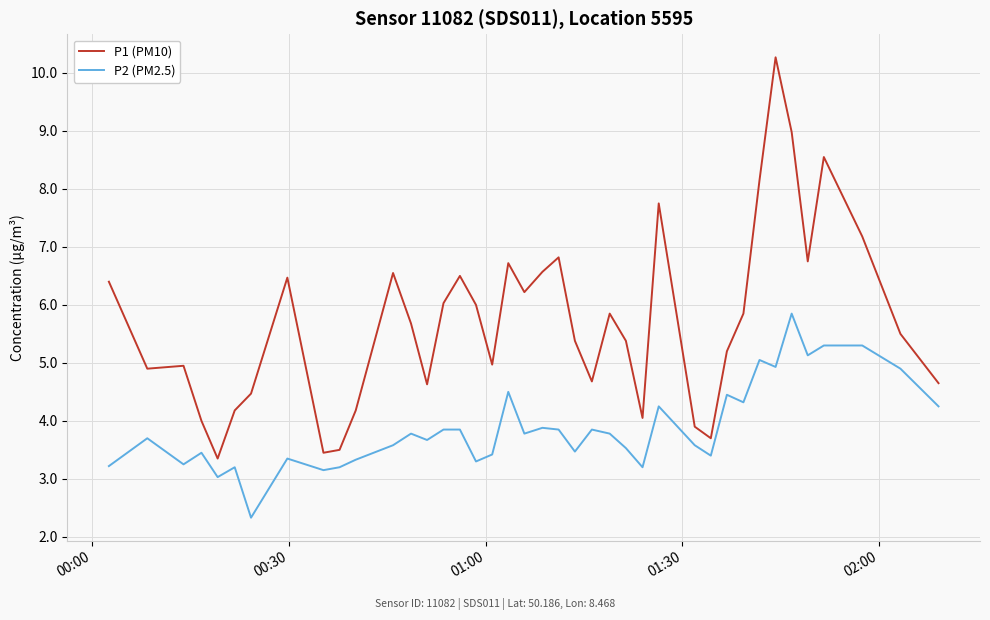

Is this an area chart (filled region under the line)?

No